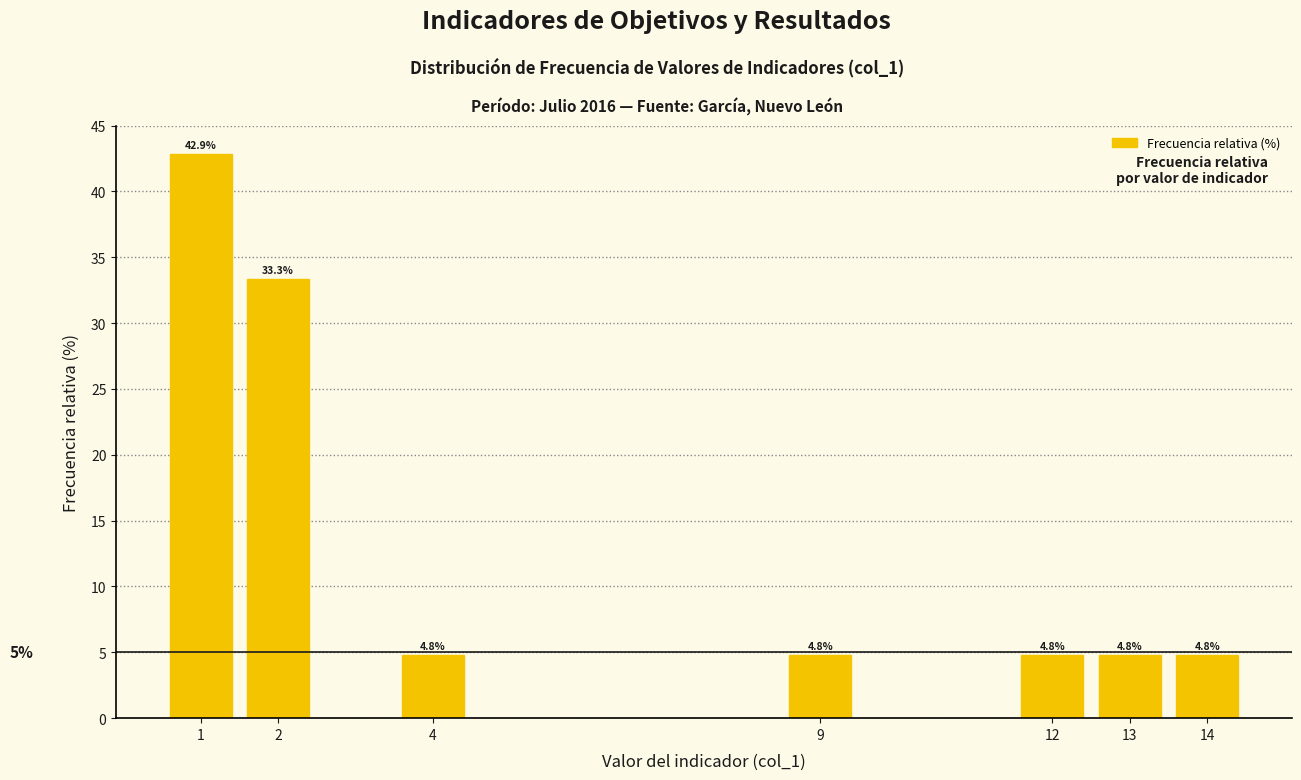

Which range on the x-axis has the tallest bar?

0.5 to 1.5